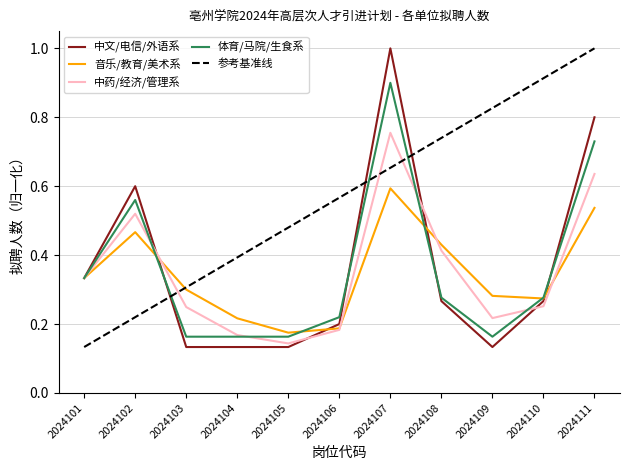

True or false: 中文/电信/外语系 and 音乐/教育/美术系 intersect in this chart.

True